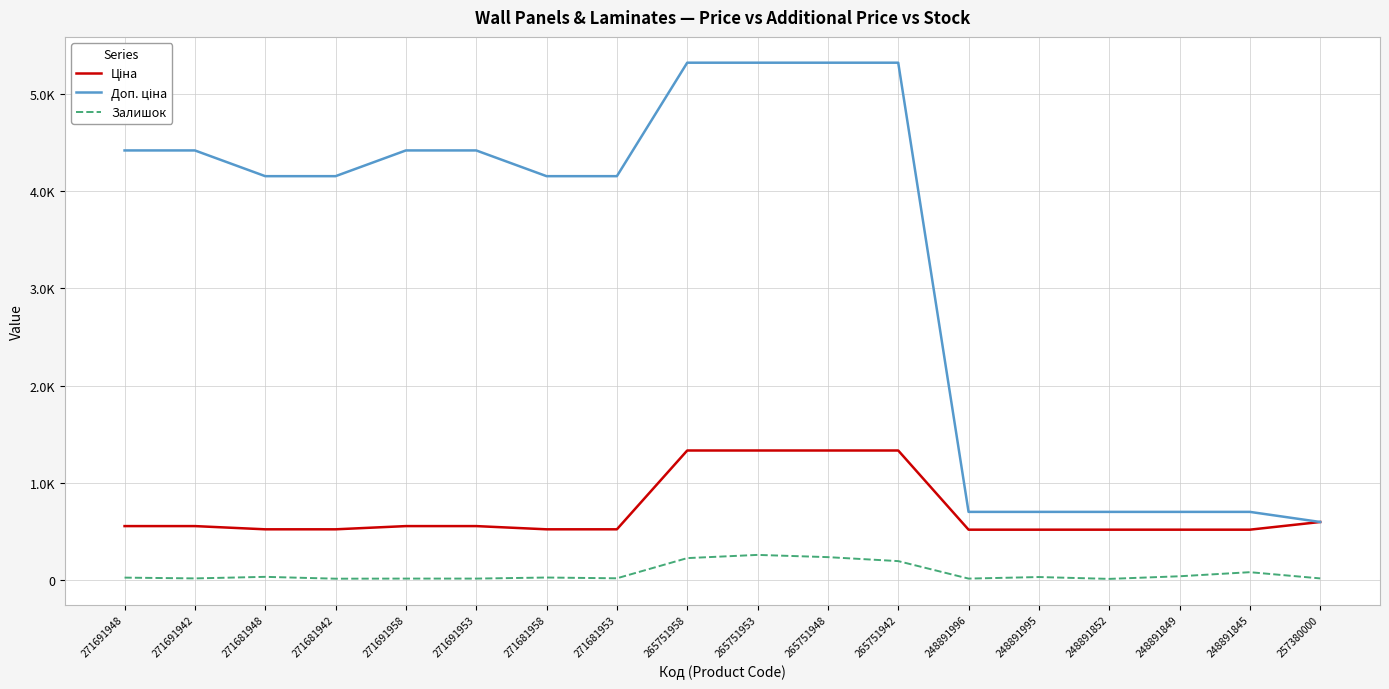

Rank the categories by Залишок value from lowest to highest.

248891852, 271681942, 271691958, 271691953, 248891996, 271691942, 257380000, 271681953, 271691948, 271681958, 248891995, 271681948, 248891849, 248891845, 265751942, 265751958, 265751948, 265751953